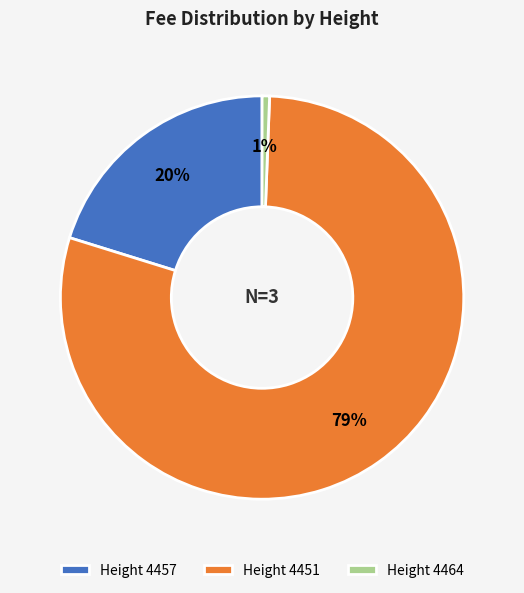

Which slice is the smallest?

Height 4464